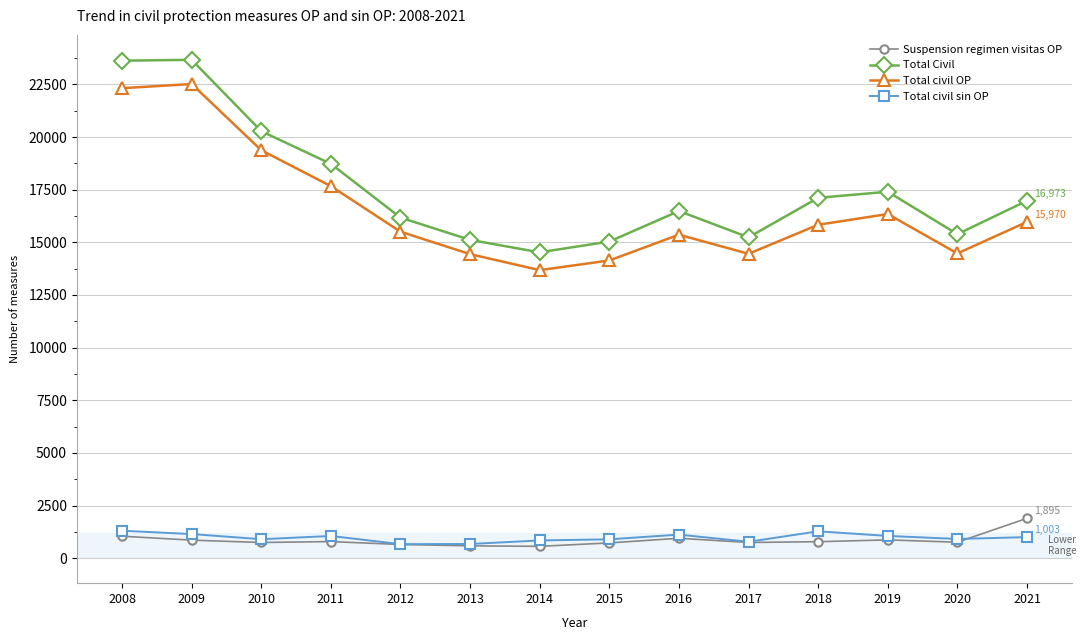

True or false: Total Civil has a value of 16174 at 2012.

True